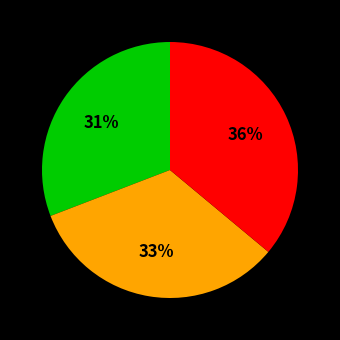

To the nearest percent, what is the difference between the largest and smallest slice percentages?

5%